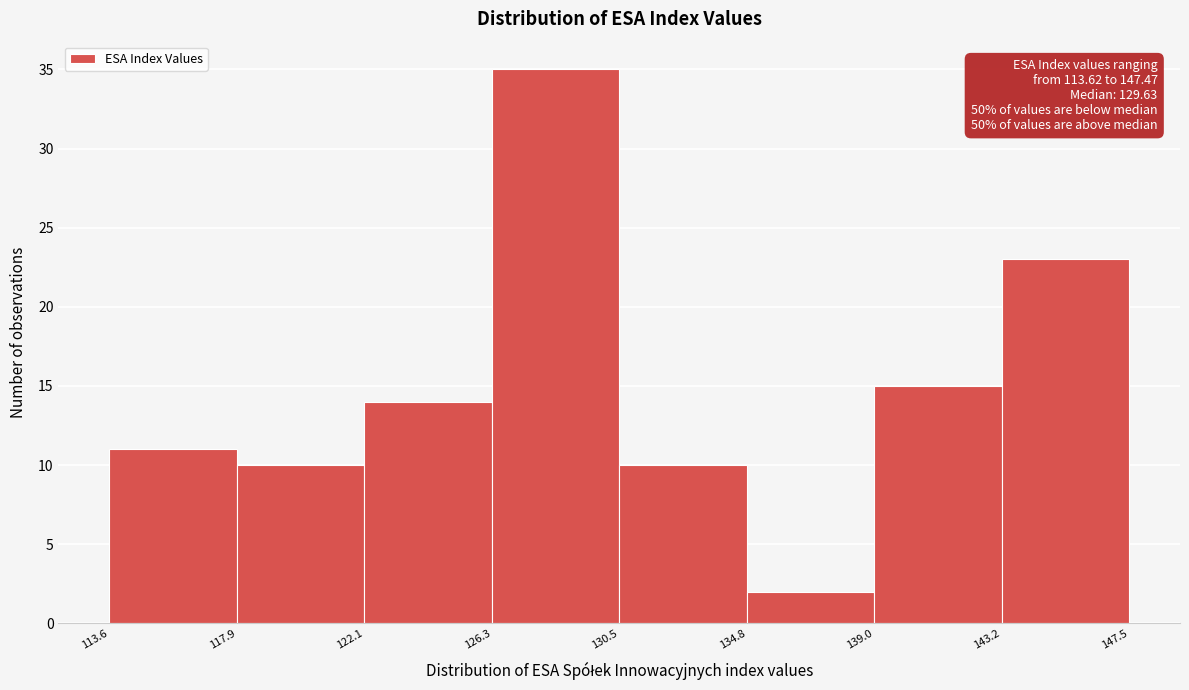

Over which range of the x-axis is the bar tallest?

126.3 to 130.5